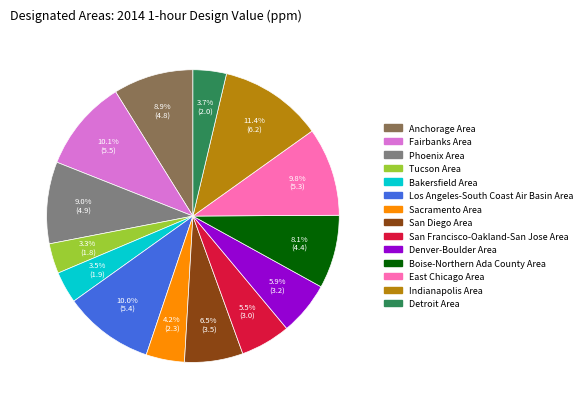

Approximately how many times larger is the value at San Diego Area compared to East Chicago Area?

0.7